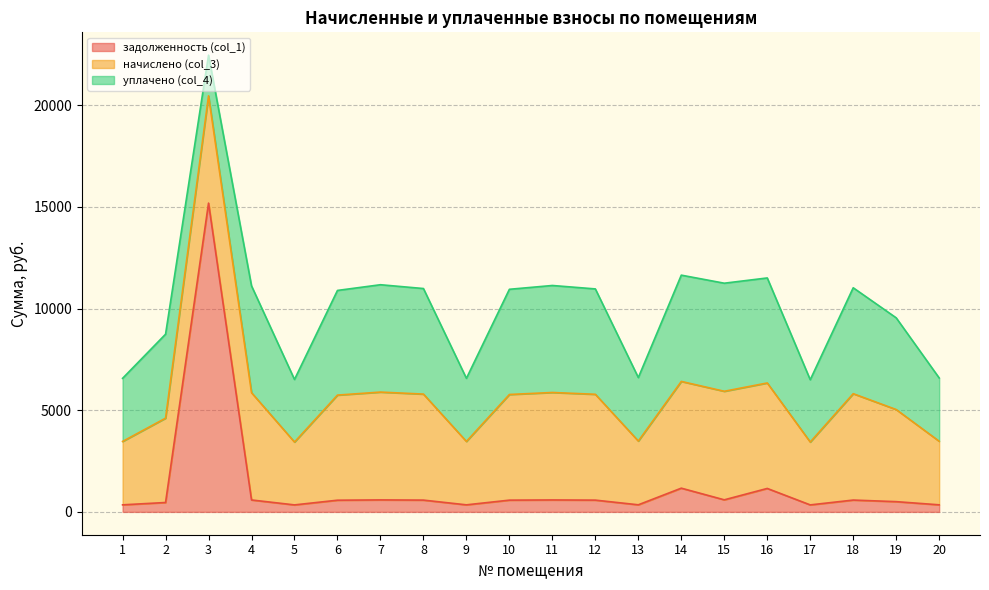

Where do задолженность (col_1) and уплачено (col_4) first cross each other?

2 and 3